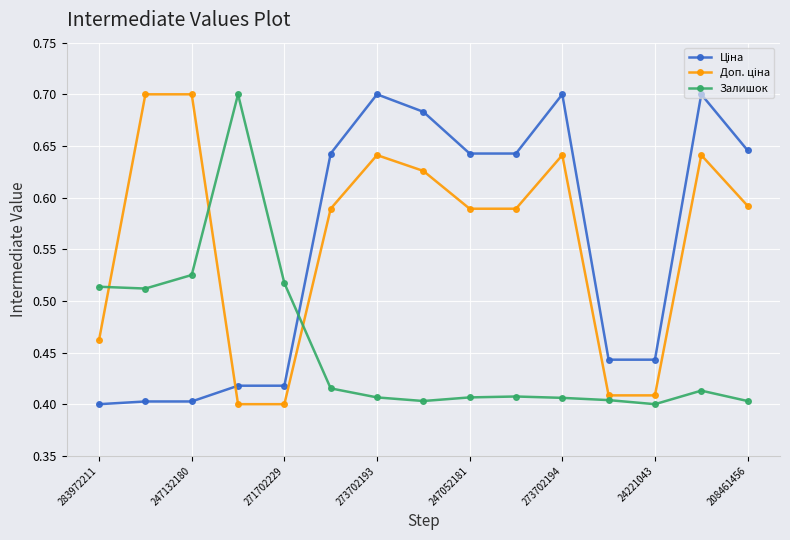

Which series has the largest total across all categories?

Доп. ціна